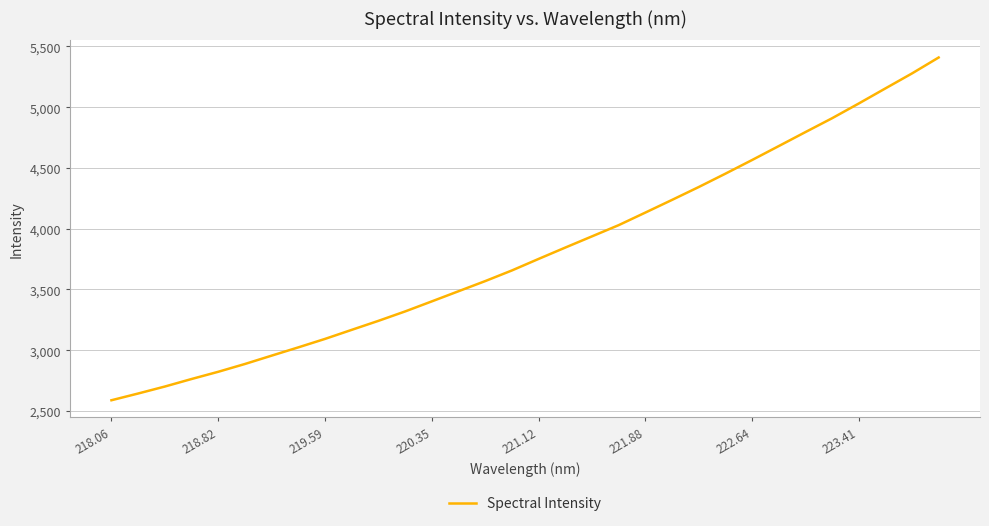

What is the maximum value shown in the chart?

5408.6